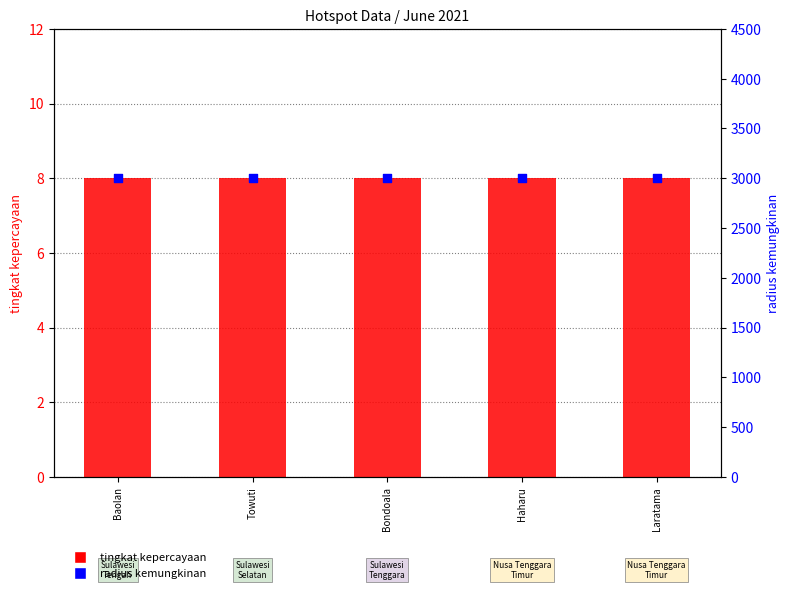

What is the total value across all series at Bondoala?

3008